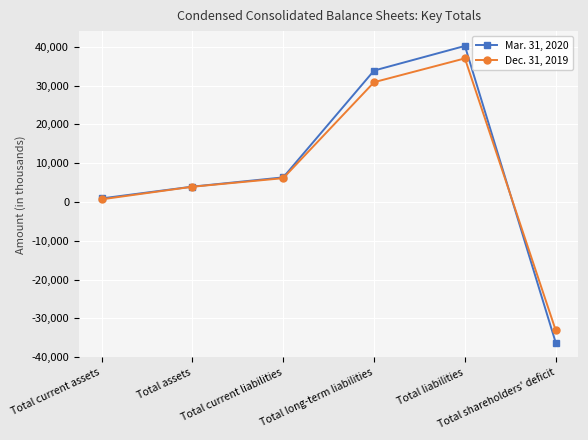

What is the maximum value shown in the chart?

40231